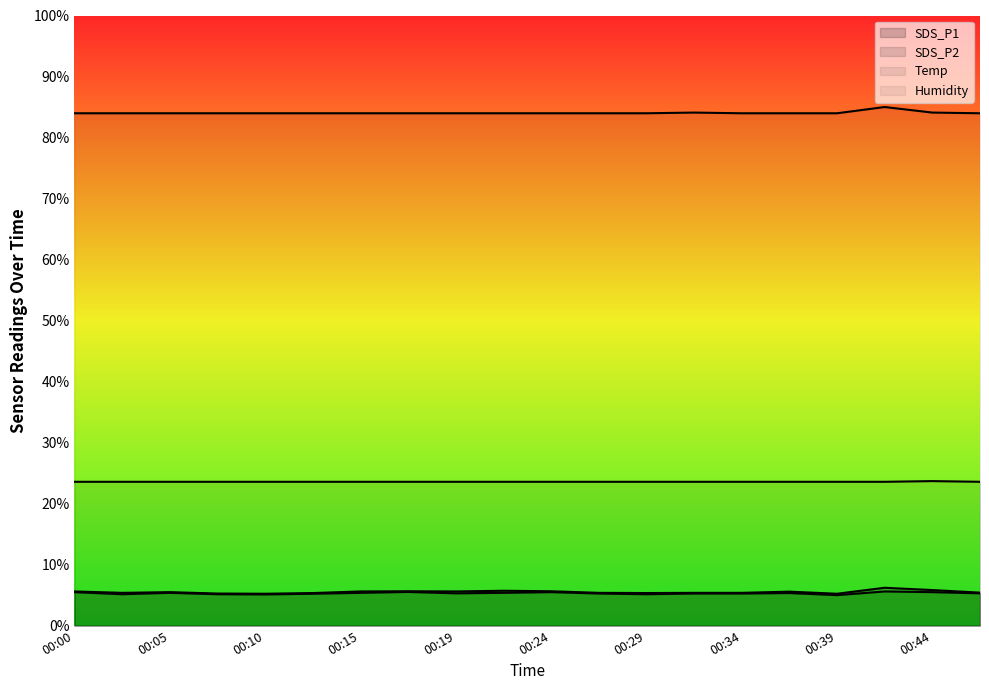

Which category has the lowest value in the SDS_P1 series?

00:10